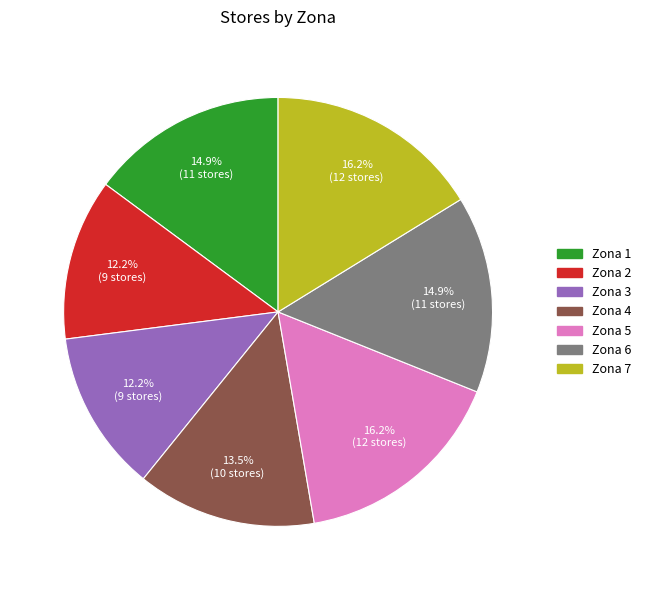

To the nearest percent, what percentage of the pie is Zona 6?

15%